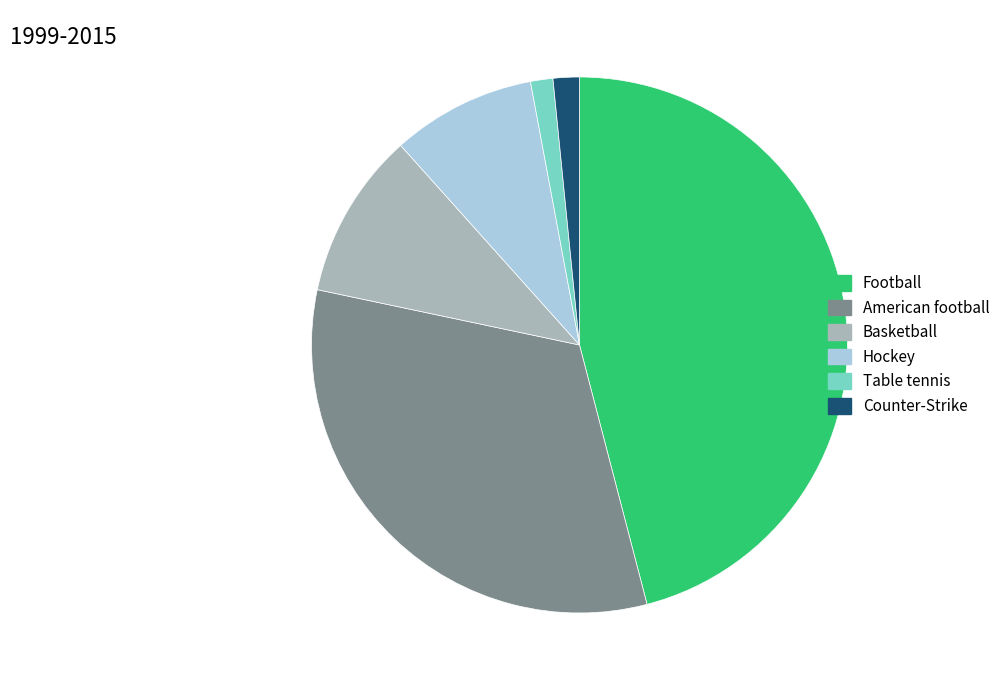

Approximately how many times larger is the value at Football compared to Table tennis?

34.1